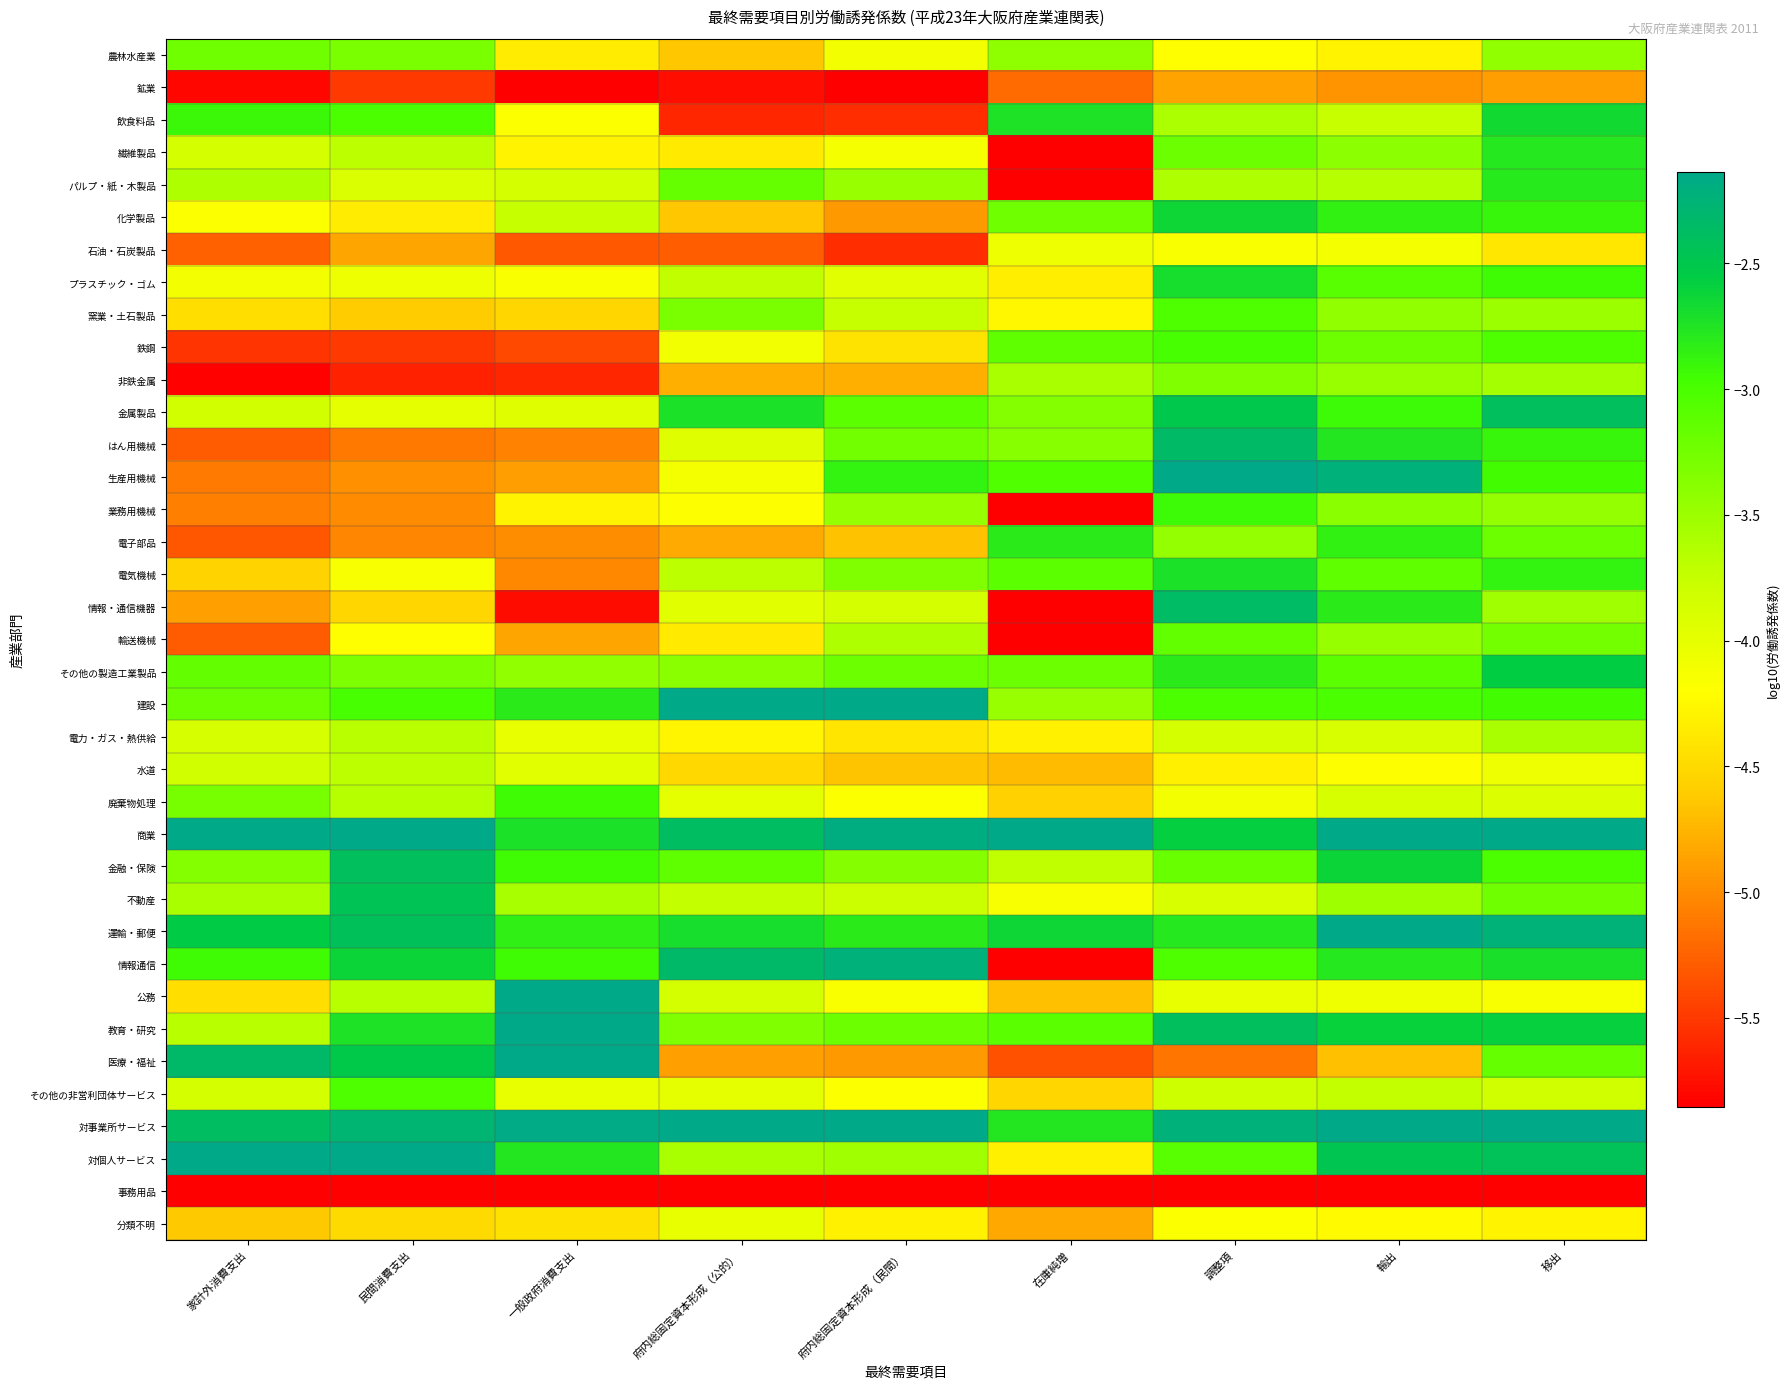

What is the spread (max minus min) of values at 在庫純増?

6.9